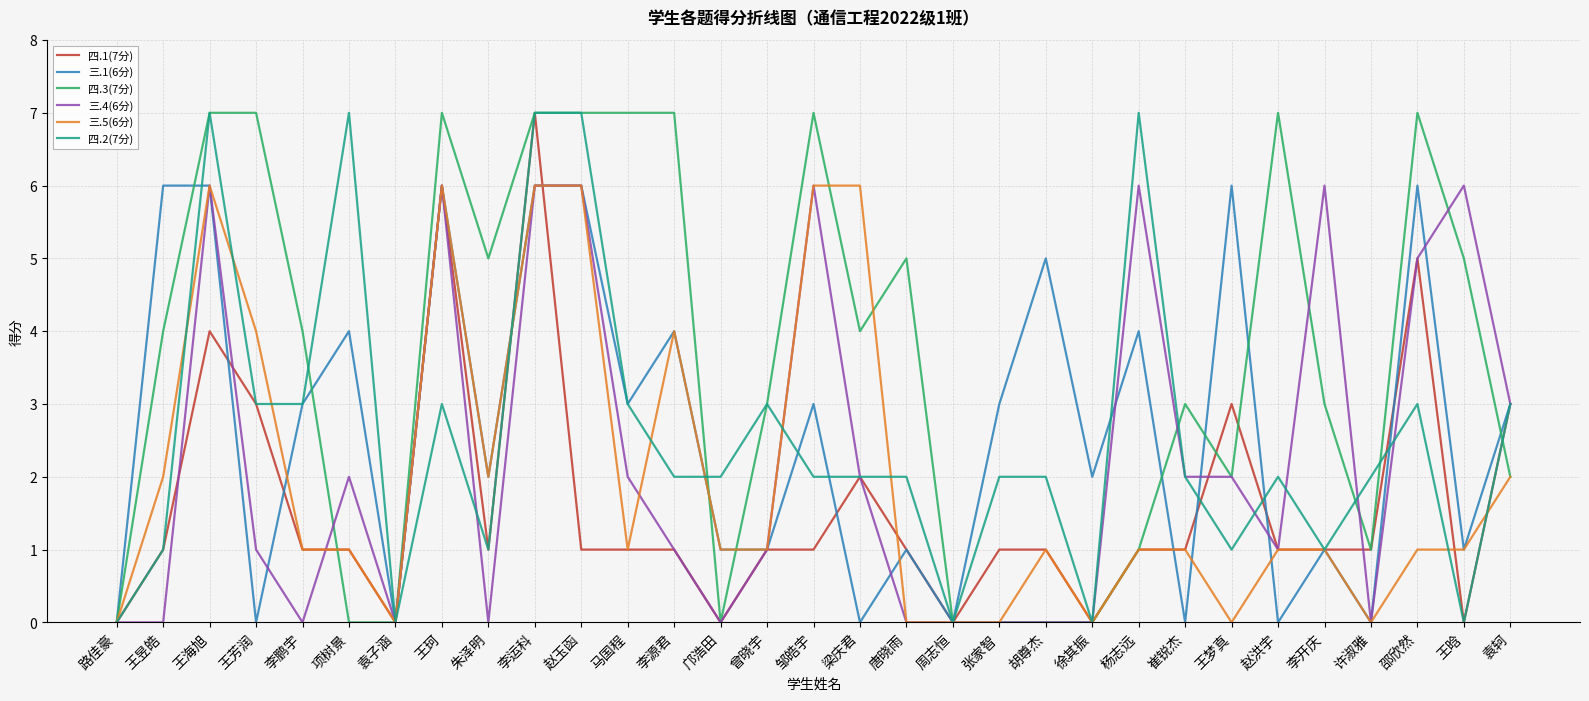

Between 唐晓雨 and 胡尊杰, which series saw the biggest shift?

四.3(7分)